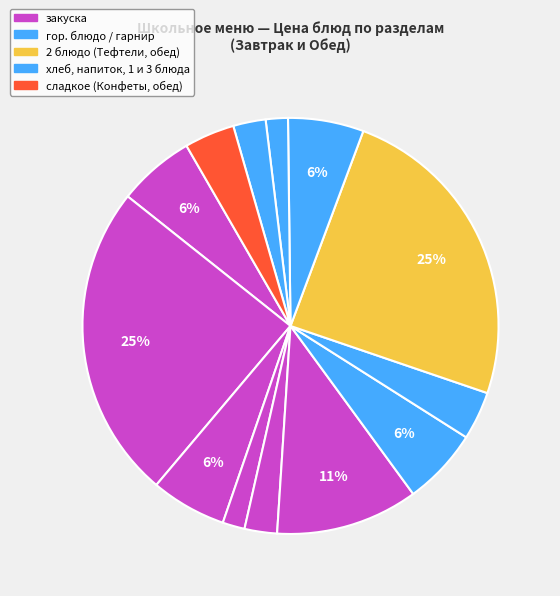

Which slice is the largest?

Тефтели мясные (Завтрак)